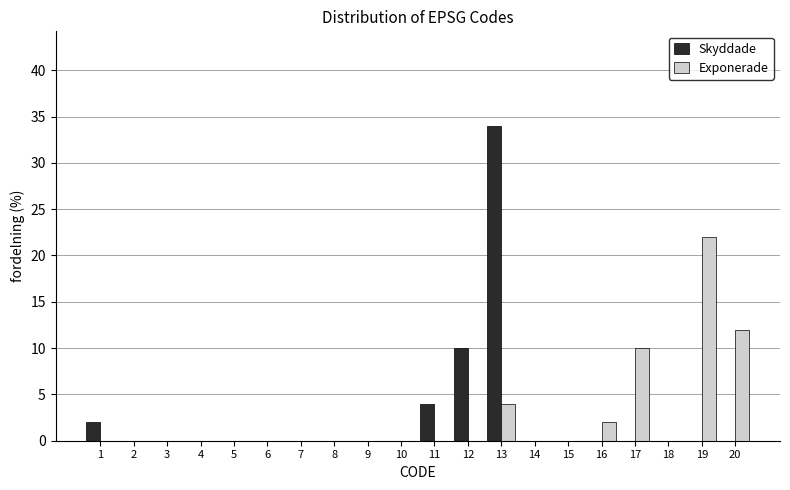

What is the sum of all Exponerade values?

50